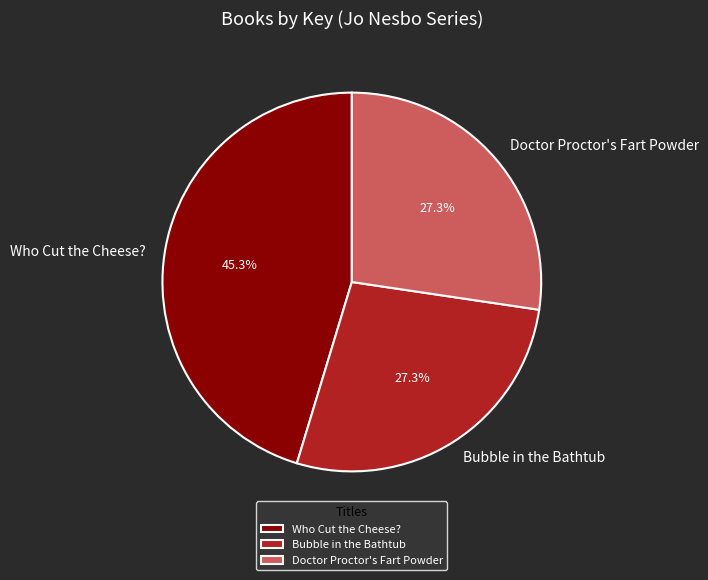

What percentage do Bubble in the Bathtub and Doctor Proctor's Fart Powder together represent?

54.7%